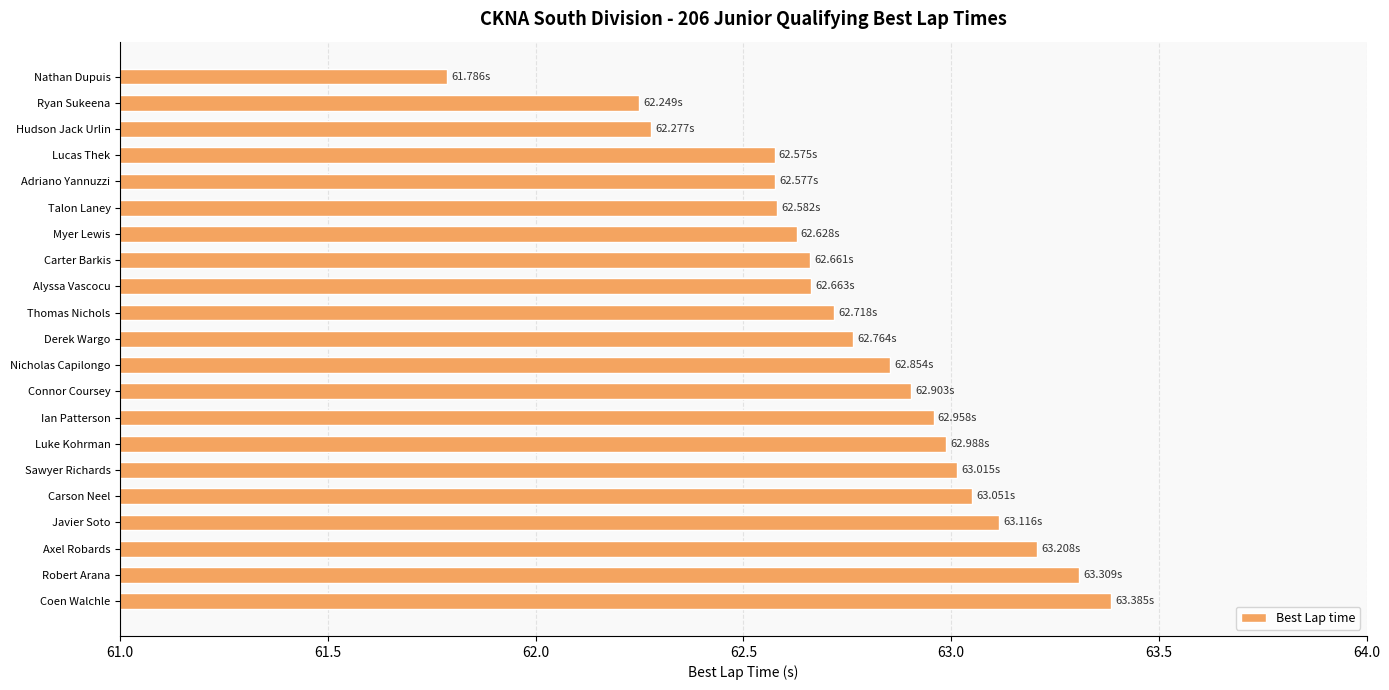

What is the ratio of the value at Talon Laney to the value at Nathan Dupuis?

1.0